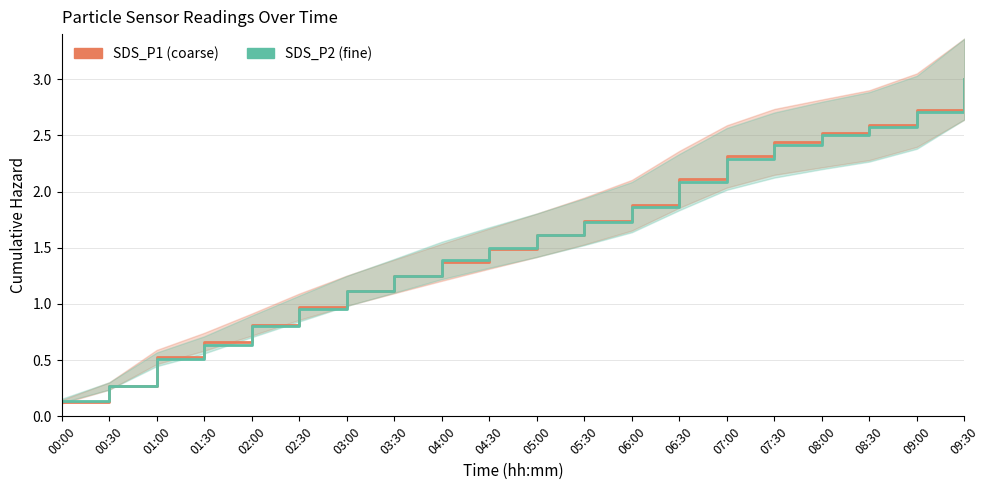

What is the difference between the maximum and minimum values in the SDS_P2 (fine) series?

2.9